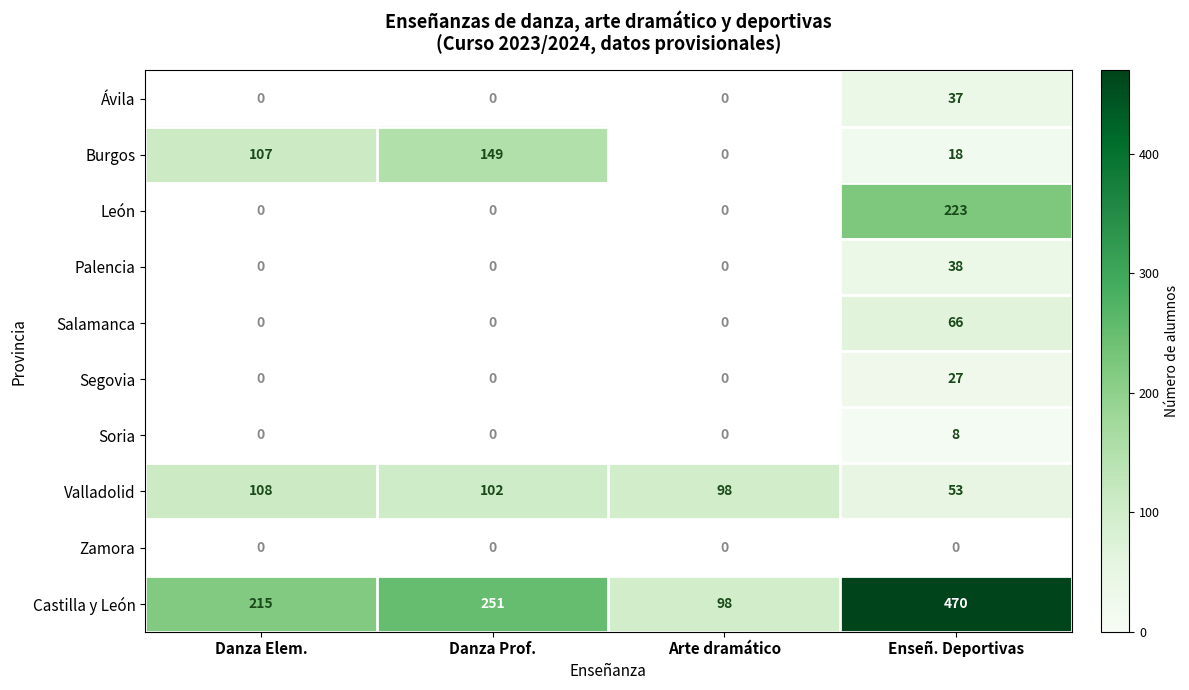

At which category is the sum across all series the highest?

Enseñ. Deportivas